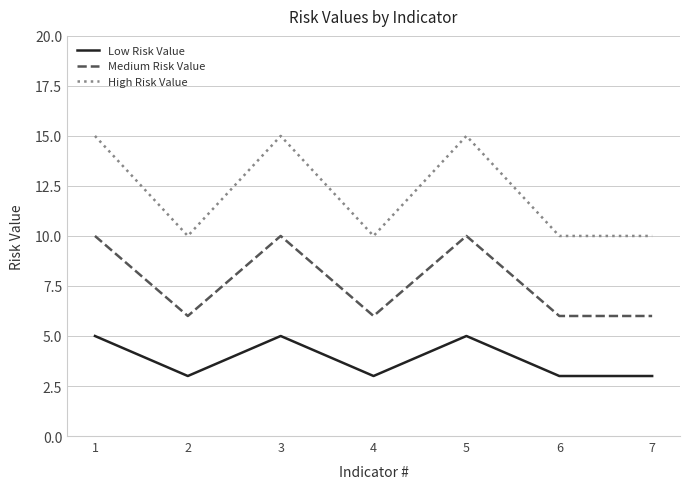

Reading left to right, extract all data points from this chart.

Low Risk Value: 1=5	2=3	3=5	4=3	5=5	6=3	7=3
Medium Risk Value: 1=10	2=6	3=10	4=6	5=10	6=6	7=6
High Risk Value: 1=15	2=10	3=15	4=10	5=15	6=10	7=10